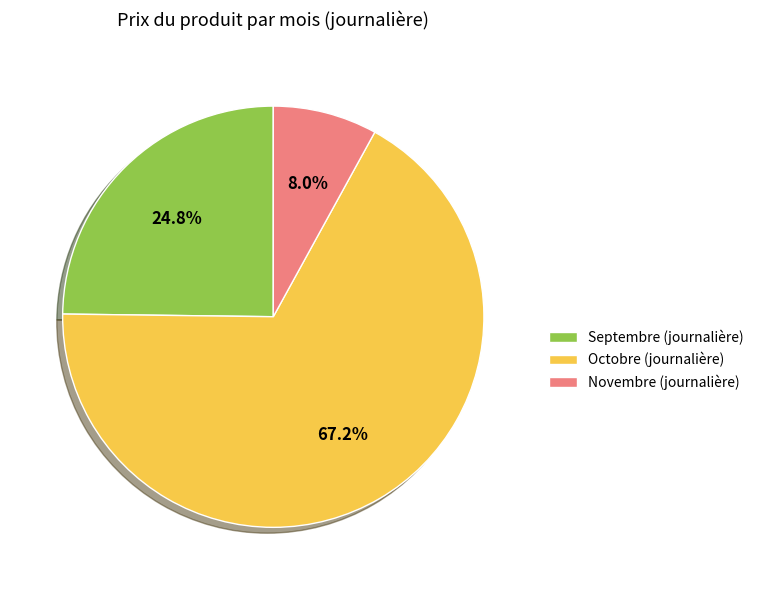

Rank the categories by value from highest to lowest.

Octobre (journalière), Septembre (journalière), Novembre (journalière)